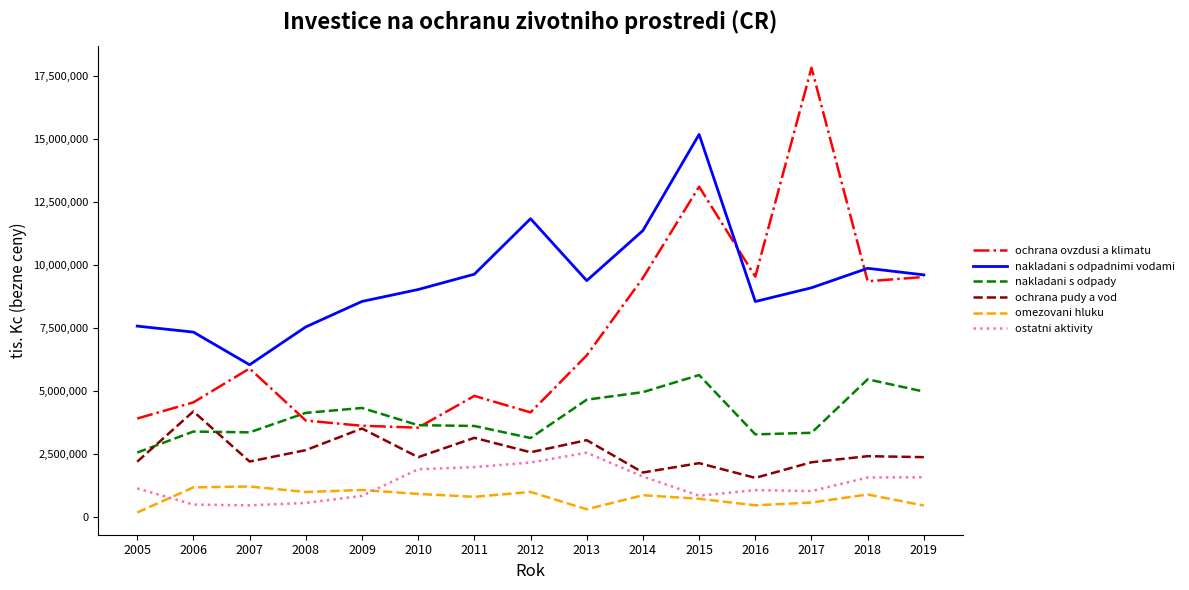

True or false: omezovani hluku and nakladani s odpady cross at least once.

False